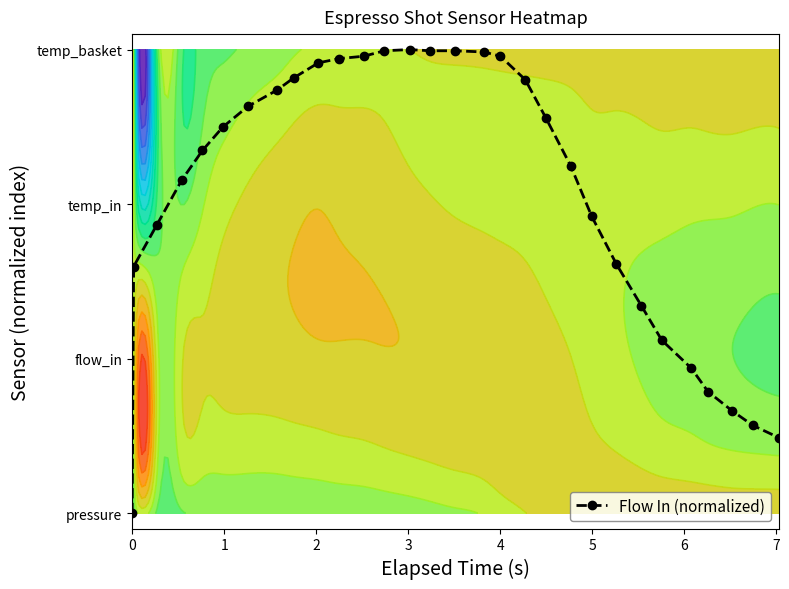

What is the greatest value displayed?

3.0